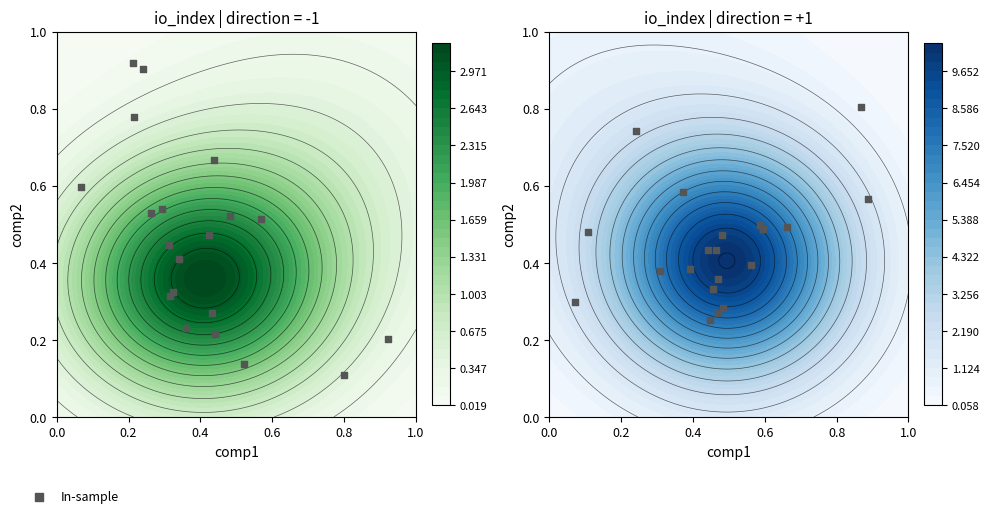

True or false: the data shows 0.3 at 6.

False